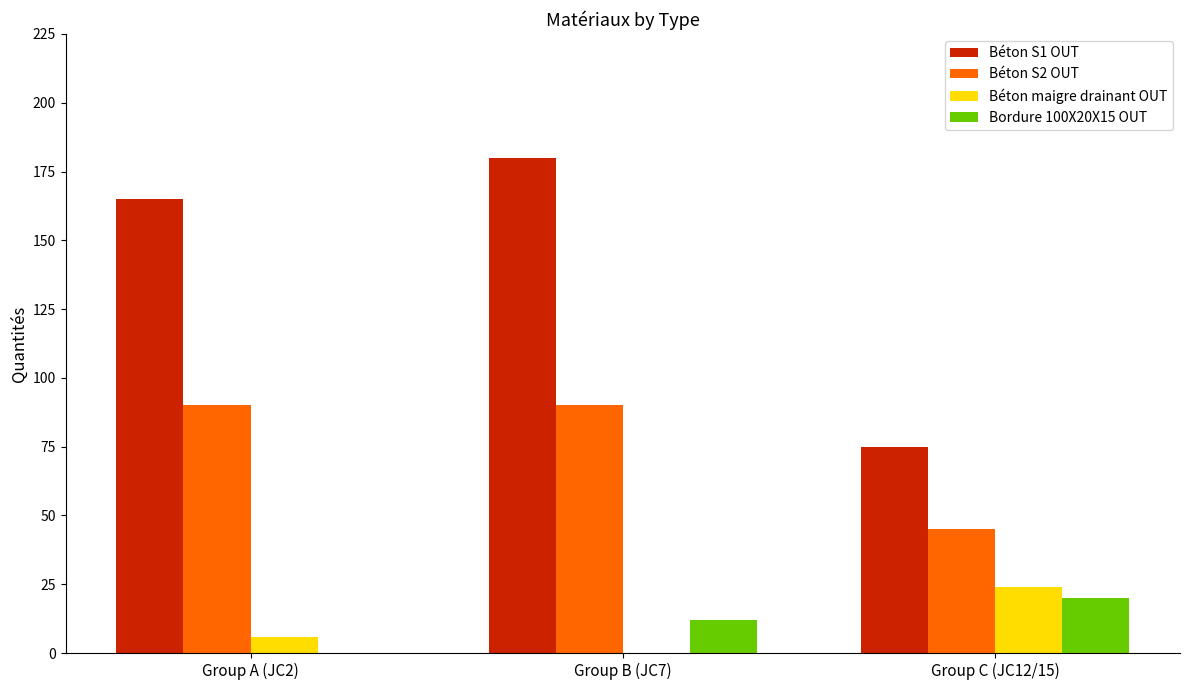

What are all the series names shown in the legend?

Béton S1 OUT, Béton S2 OUT, Béton maigre drainant OUT, Bordure 100X20X15 OUT